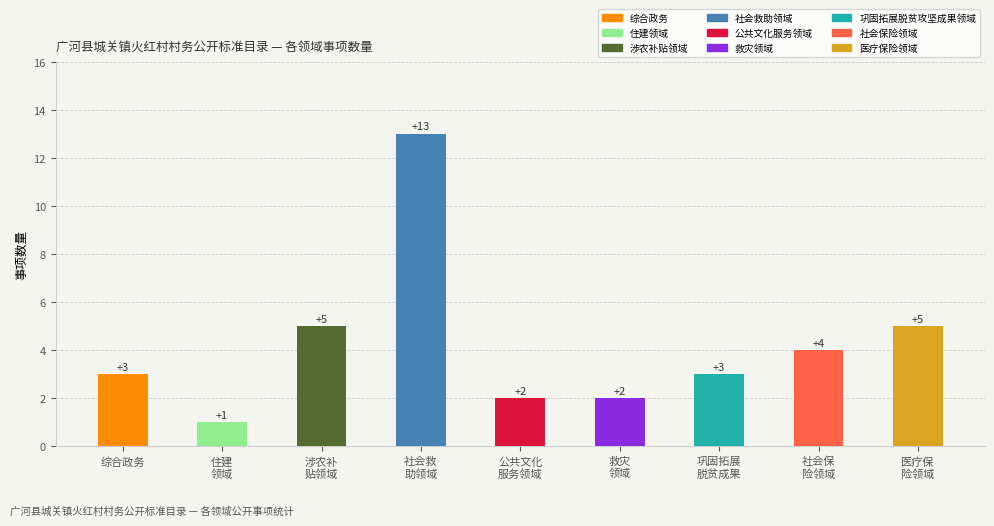

Reading left to right, list all the values displayed in this chart.

综合政务=3	住建
领域=1	涉农补
贴领域=5	社会救
助领域=13	公共文化
服务领域=2	救灾
领域=2	巩固拓展
脱贫成果=3	社会保
险领域=4	医疗保
险领域=5